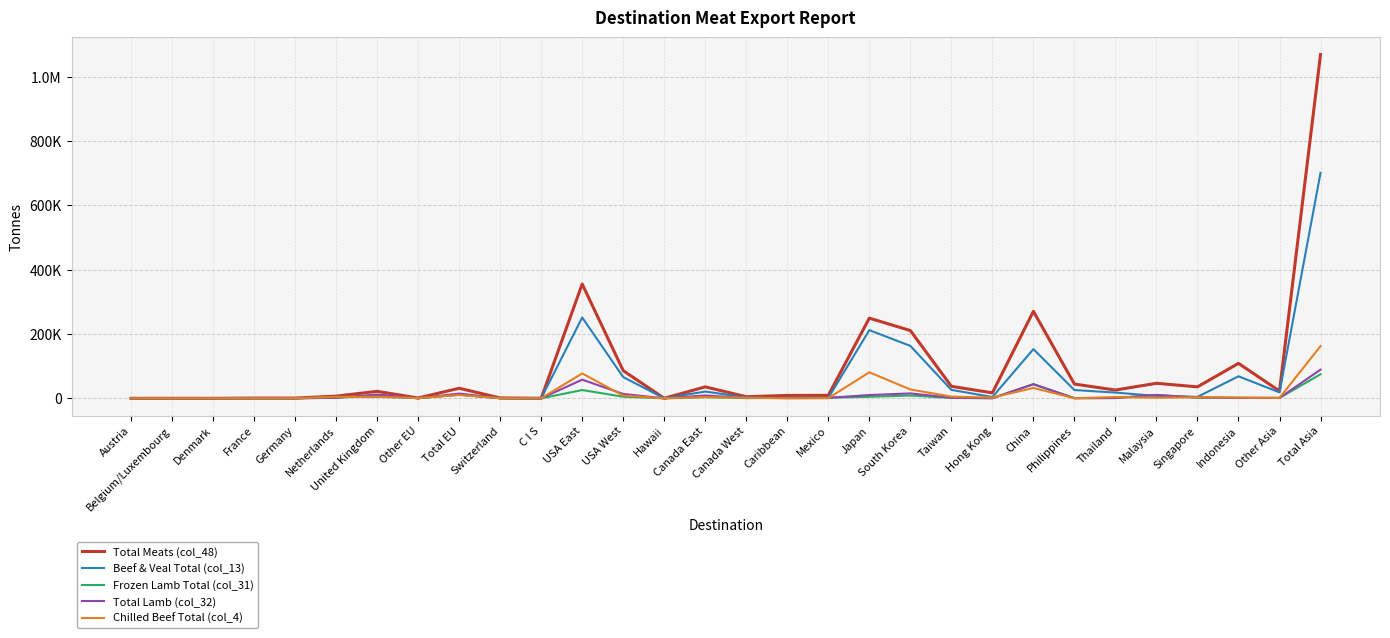

Rank the series at Canada West from lowest to highest value.

Frozen Lamb Total (col_31), Total Lamb (col_32), Chilled Beef Total (col_4), Beef & Veal Total (col_13), Total Meats (col_48)